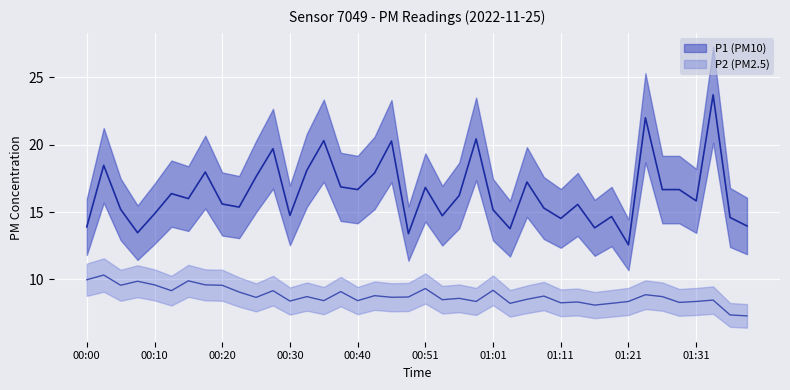

At which category does P1 reach its first local valley?

00:08